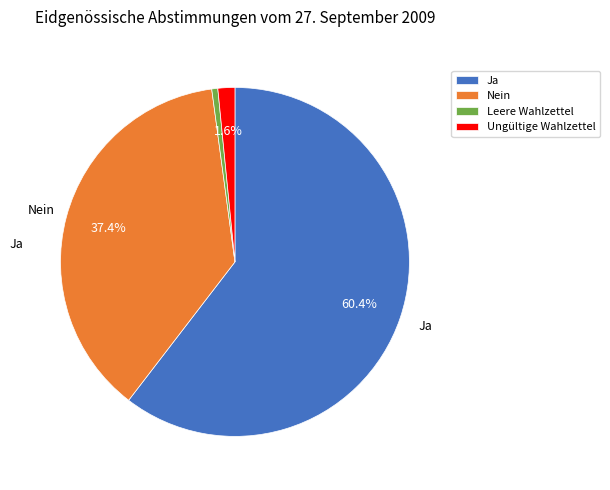

To the nearest percent, what portion does Ja represent?

60%